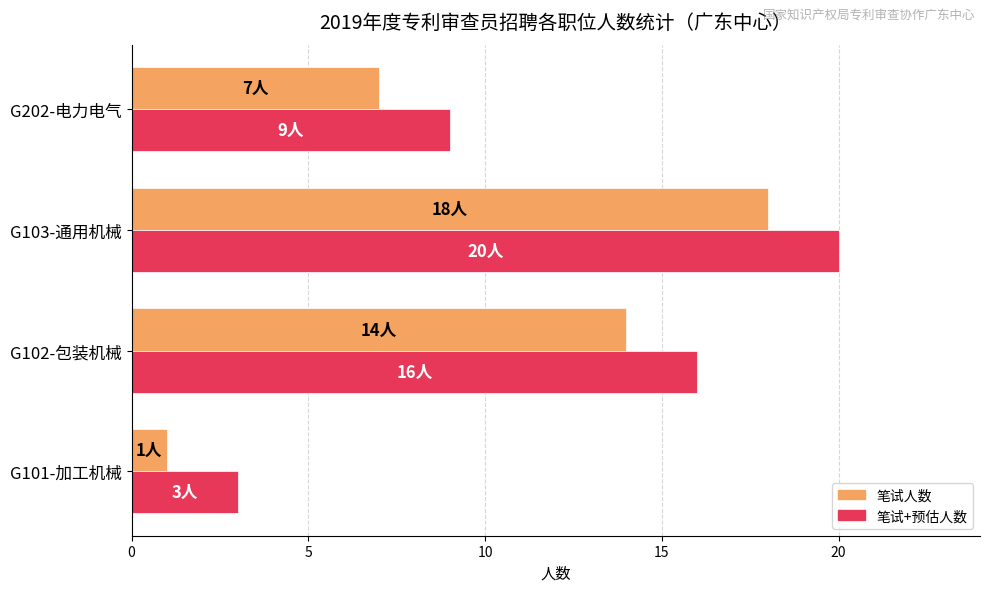

Which label corresponds to the largest value in the chart?

G103-通用机械